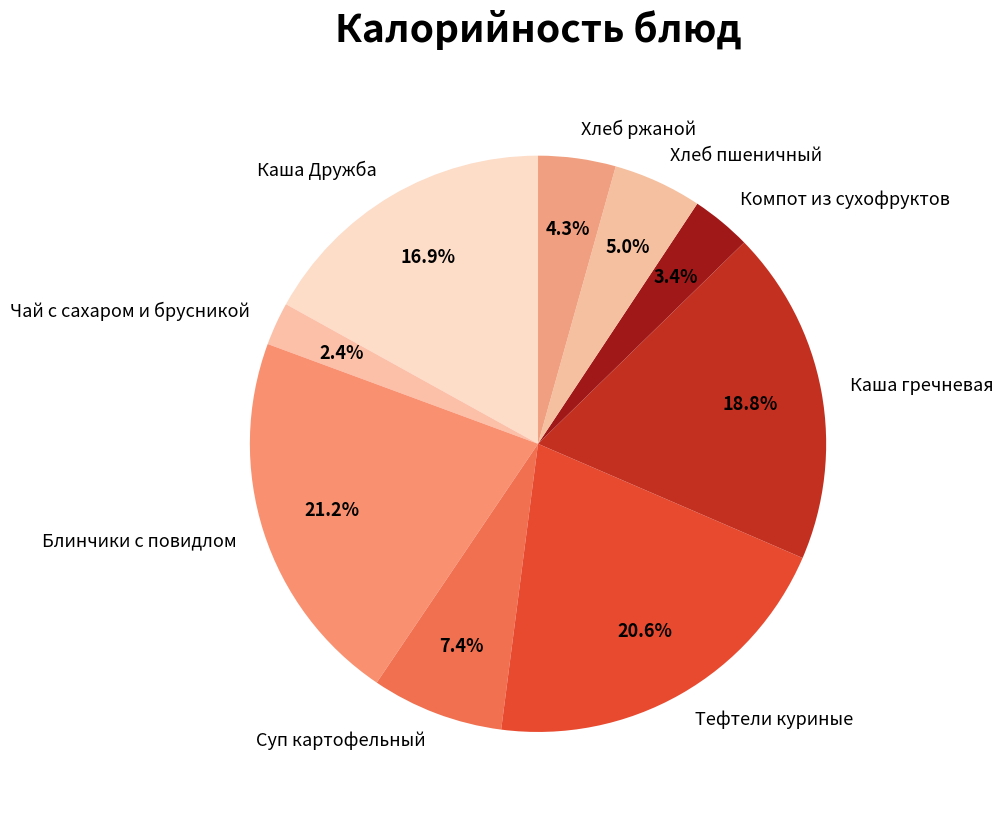

Which category has the biggest portion of the pie?

Блинчики с повидлом